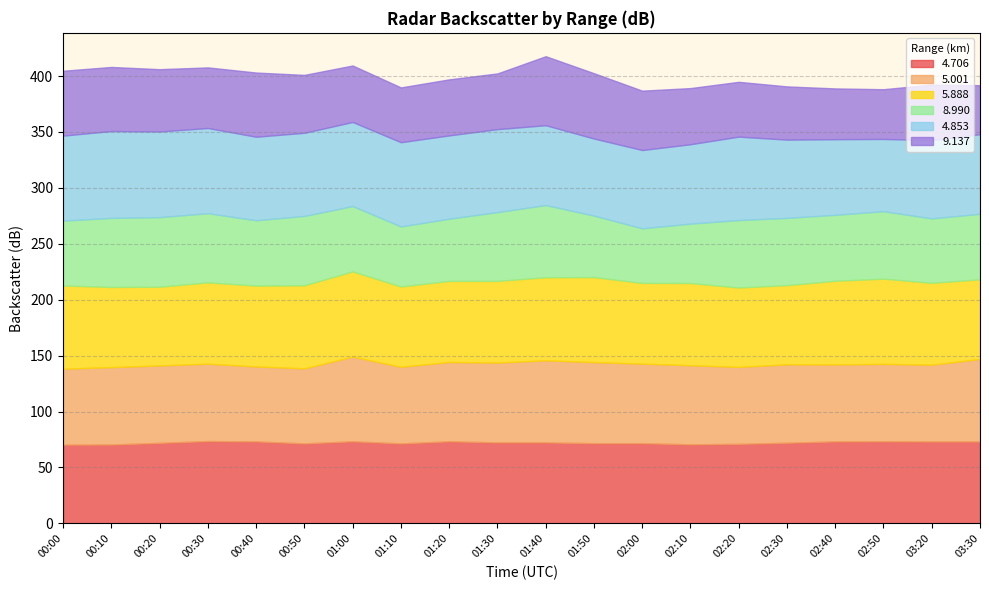

Which series has the widest spread of values?

  9.137